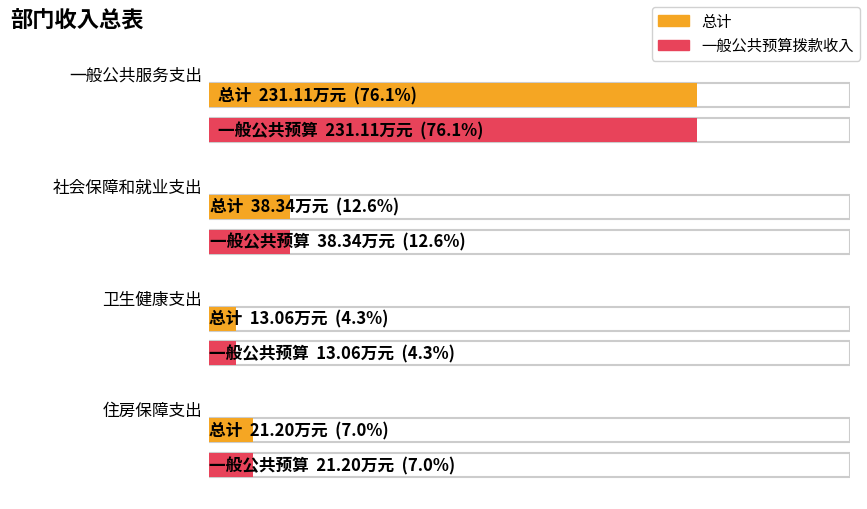

Which series changed the most between 一般公共服务支出 and 卫生健康支出?

总计